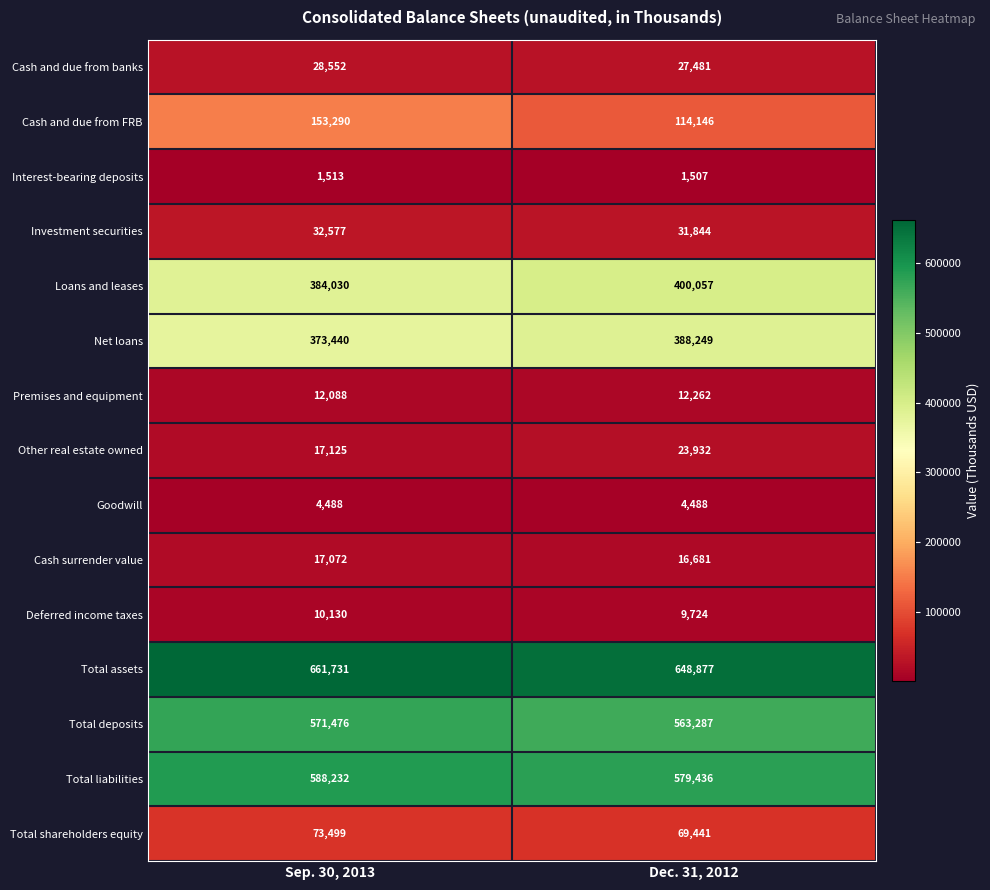

At how many categories does at least one series exceed 98167?

2